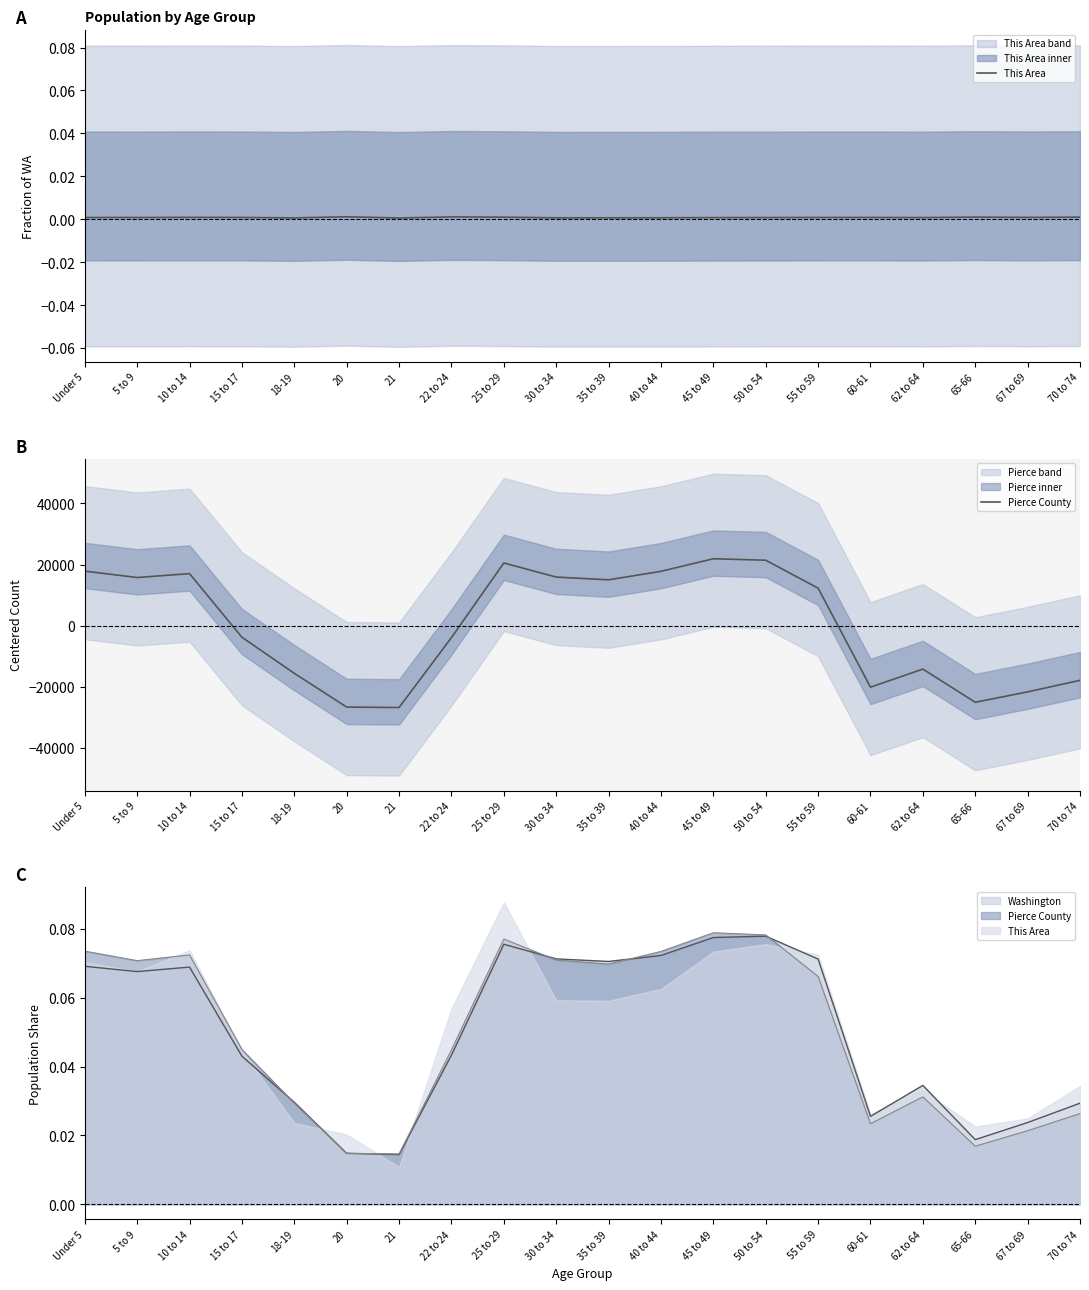

At how many categories does at least one series exceed 11910?

10